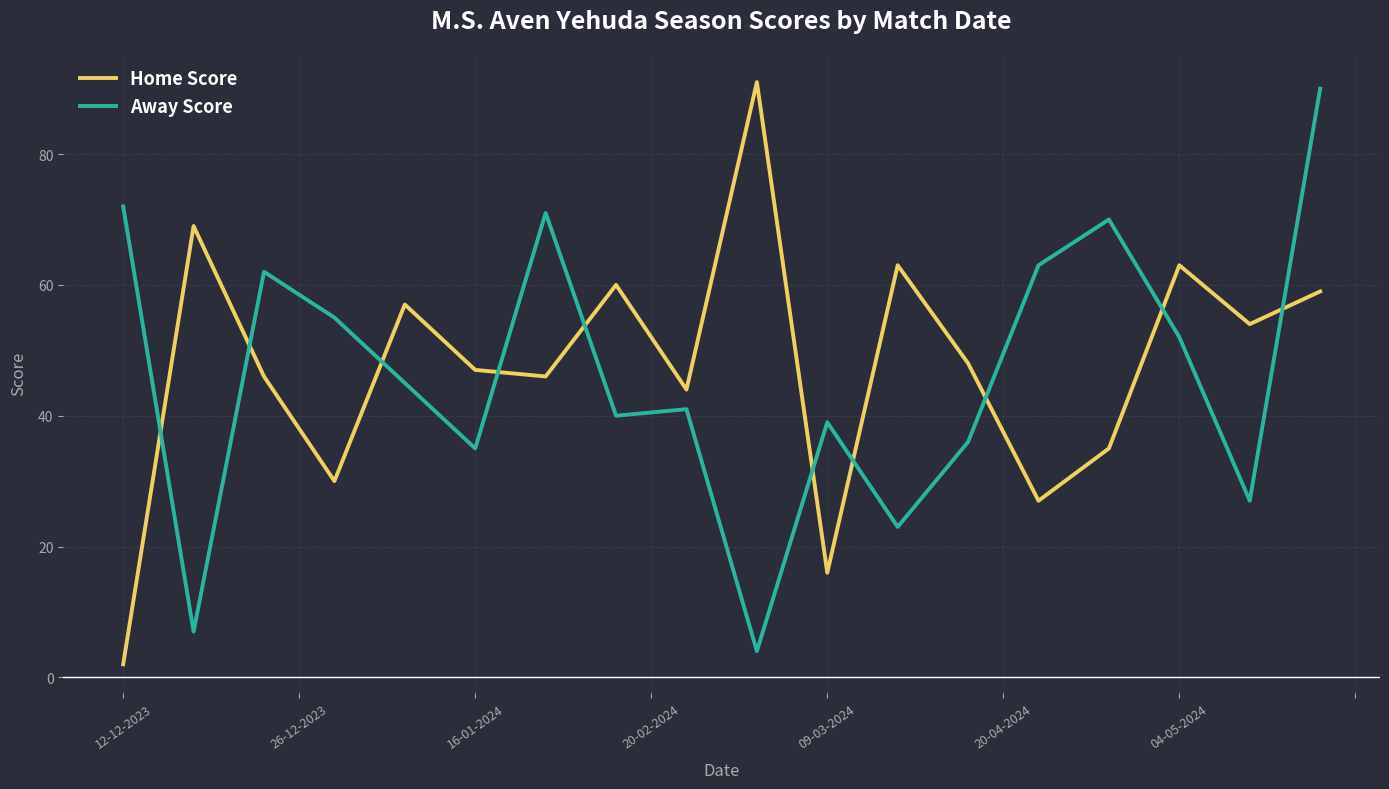

Rank the series by their average value, from lowest to highest.

Away Score, Home Score